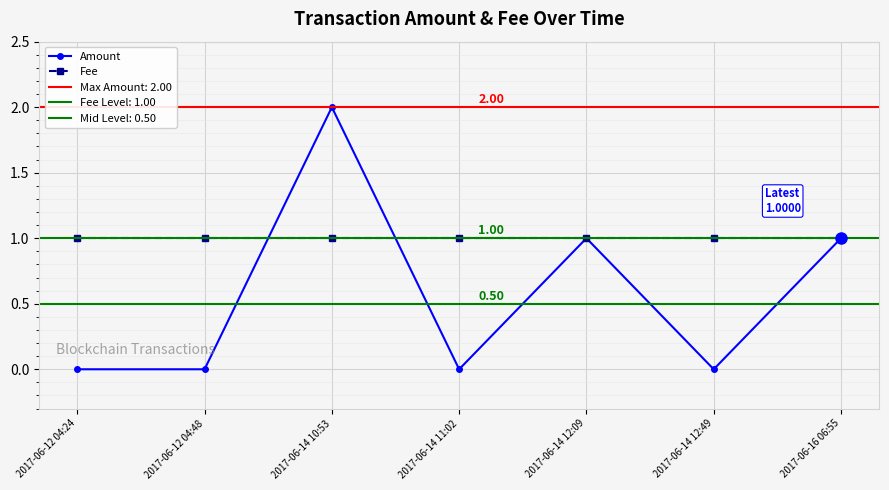

Is the value of Fee at 2017-06-12 04:48 greater than the value of Amount at 2017-06-16 06:55?

No